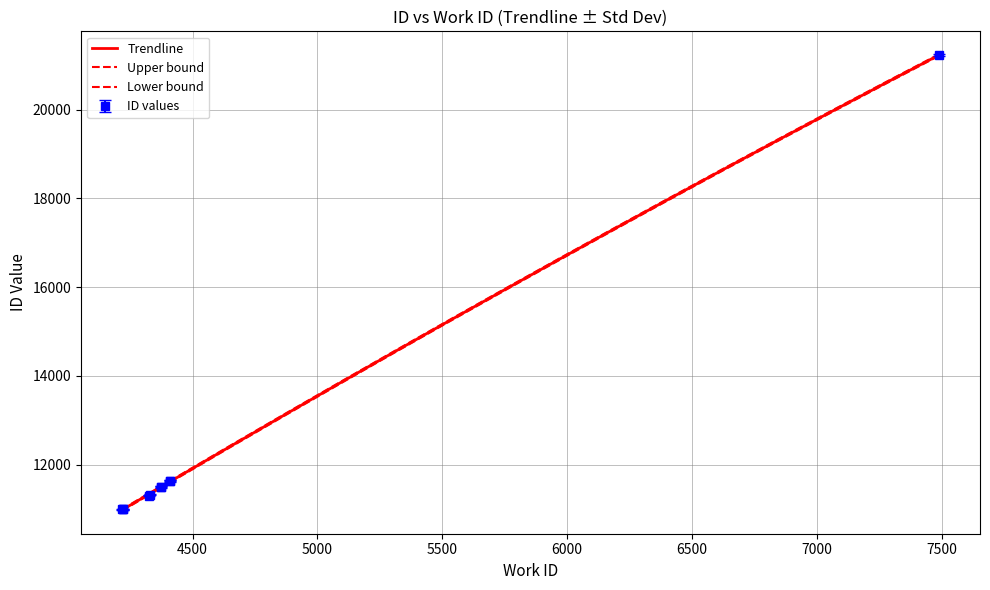

True or false: the data shows 11324 at 4331.

True